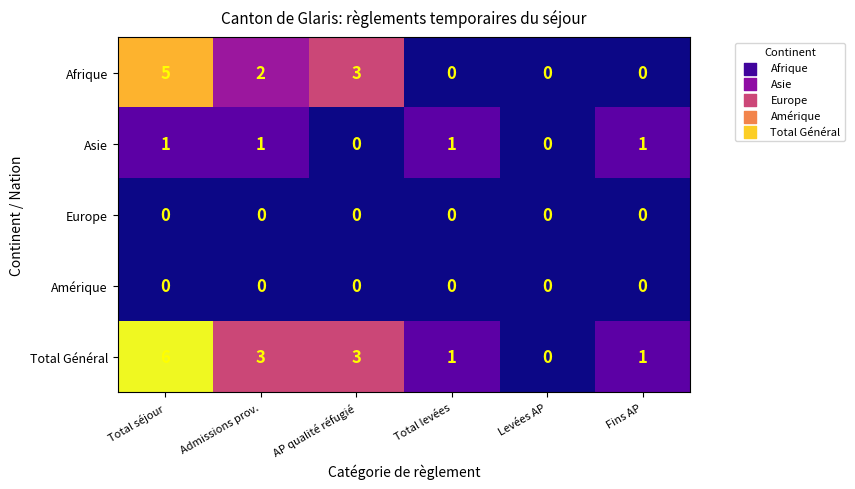

What is the spread (max minus min) of values at Admissions prov.?

3